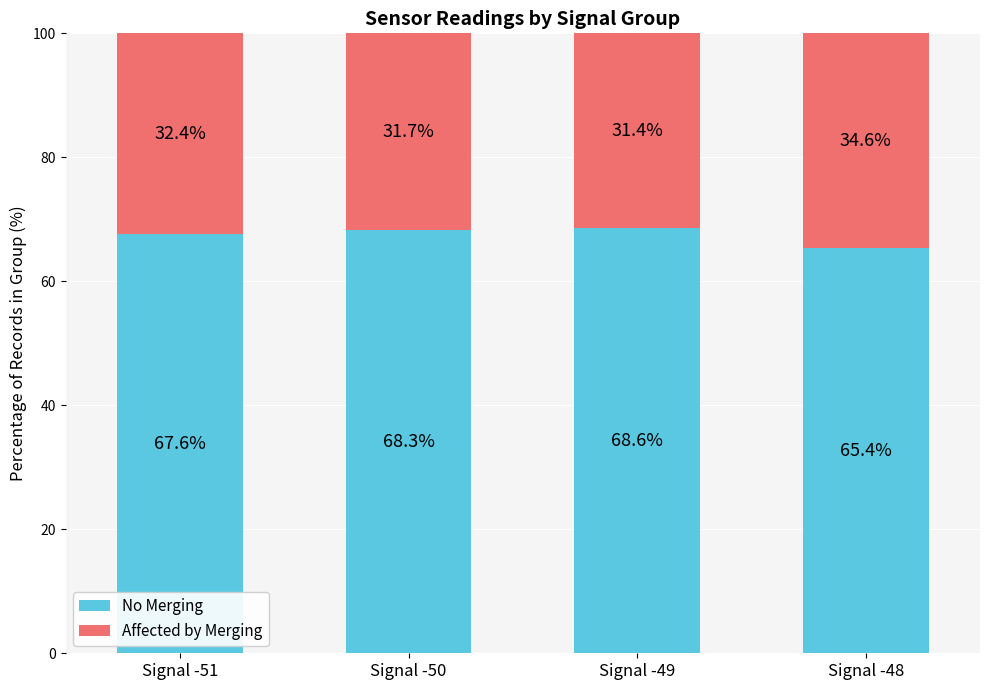

What is the total value across all series at Signal -49?

100.0